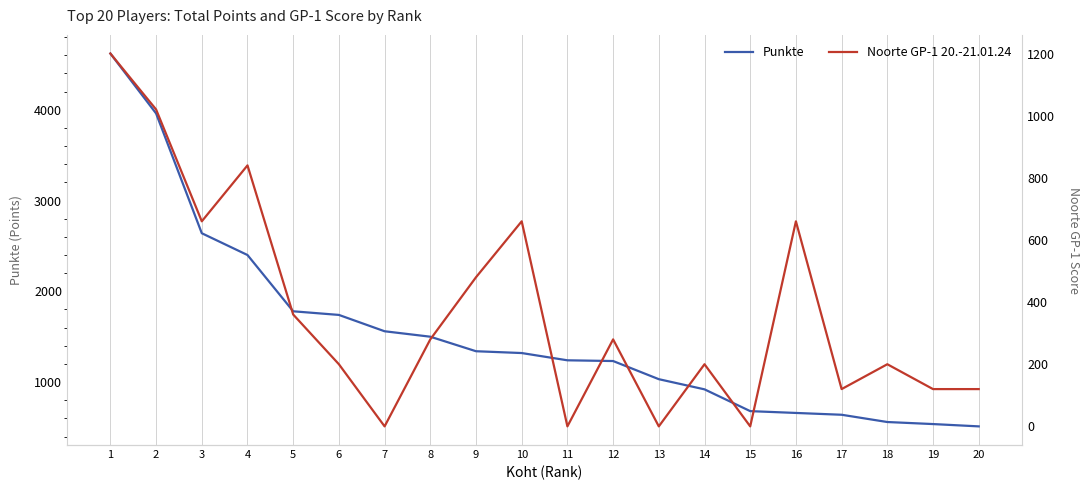

At 4, list the series in order from largest to smallest.

Punkte, Noorte GP-1 20.-21.01.24